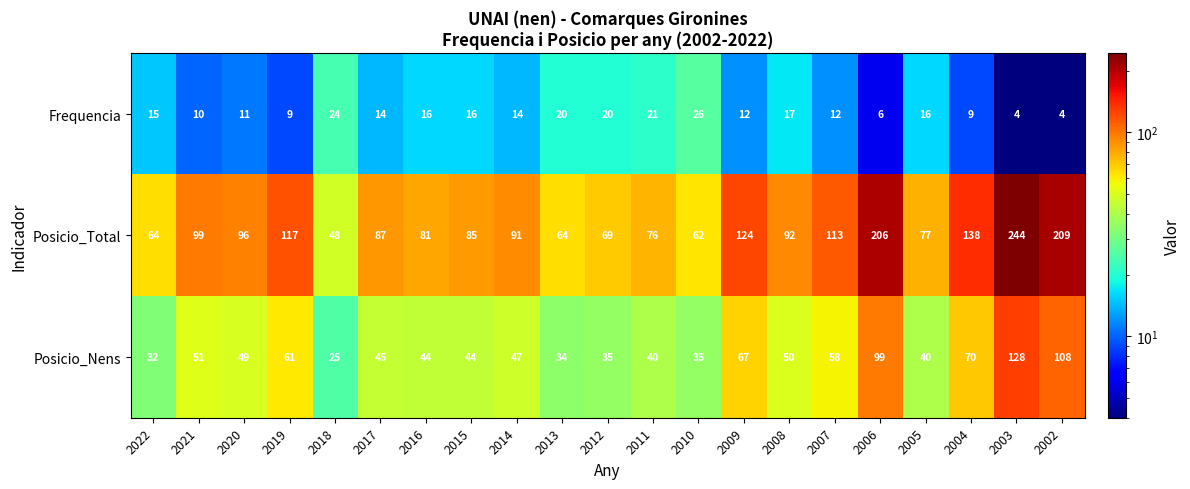

Between 2013 and 2003, which series saw the biggest shift?

Posicio_Total